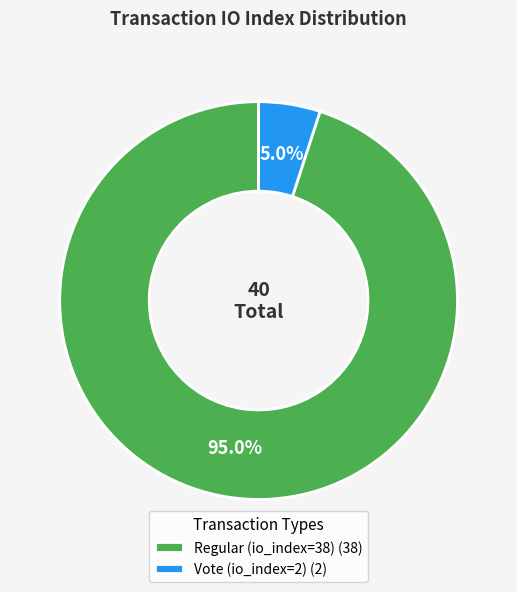

How many slices are in this pie chart?

2